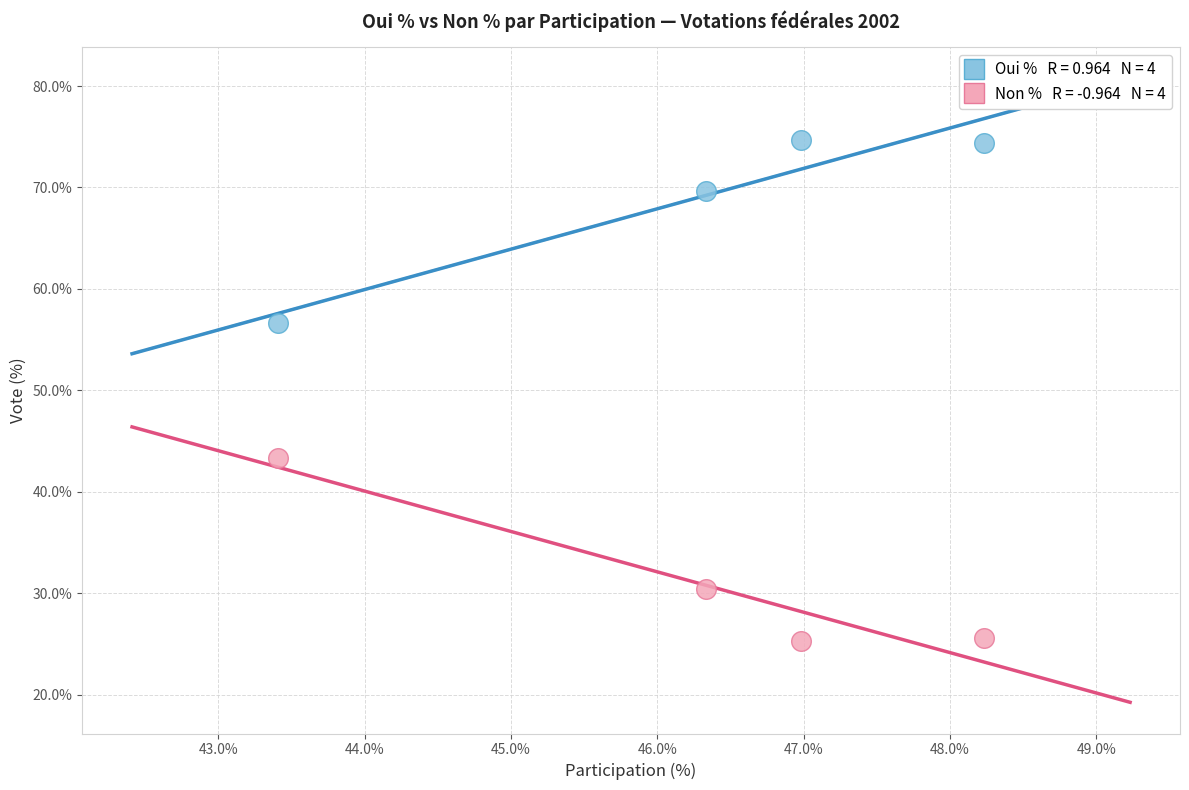

Across all data points, what is the average Y value?

50.0